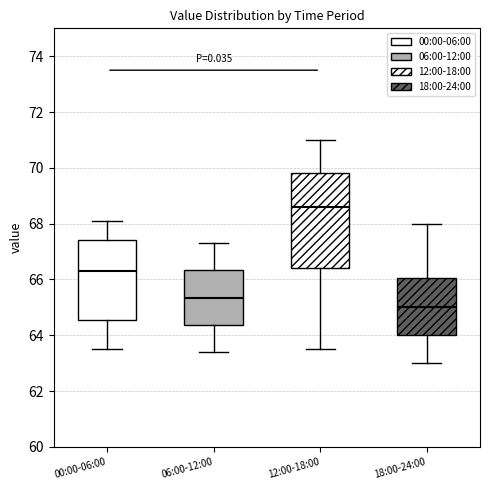

Reading left to right, read every box against the y-axis: the position of its median line, the range the box covers, and the ends of its whiskers. The values are not printed on the chart, so give them approximately, as read against the axis.

00:00-06:00: median 66.4, box 64.6 to 67.4, whiskers 63.6 to 68.2
06:00-12:00: median 65.4, box 64.4 to 66.4, whiskers 63.4 to 67.4
12:00-18:00: median 68.6, box 66.4 to 69.8, whiskers 63.6 to 71.0
18:00-24:00: median 65.0, box 64.0 to 66.0, whiskers 63.0 to 68.0